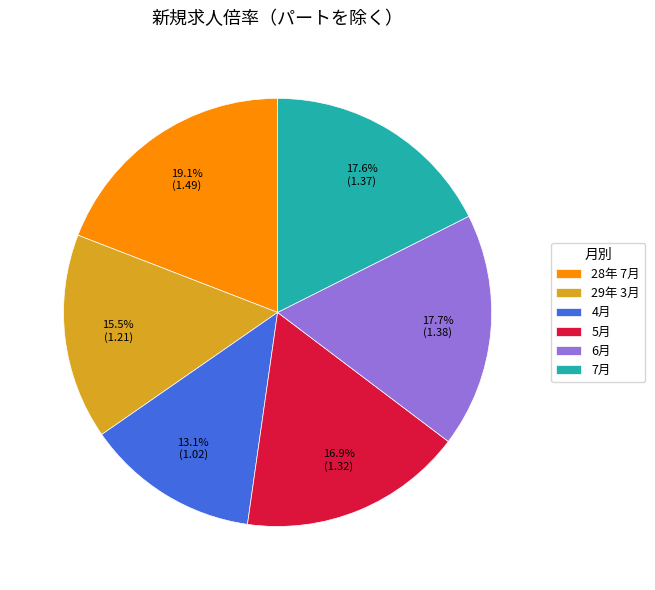

How many slices are in this pie chart?

6